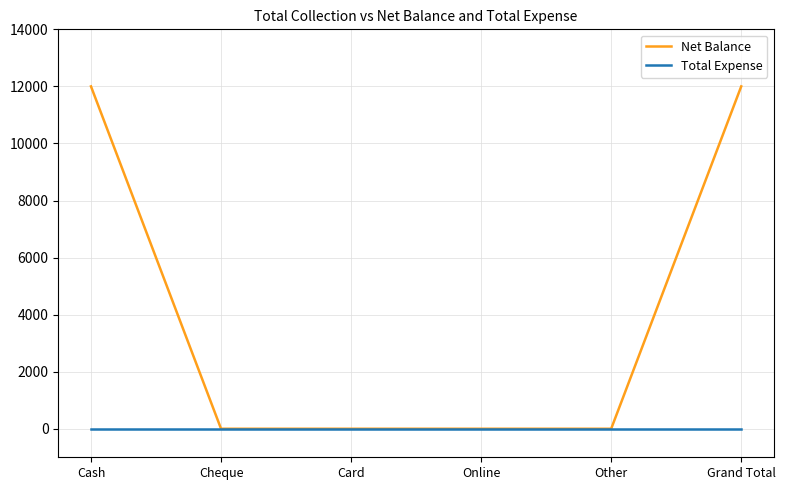

Which series has the largest total across all categories?

Net Balance